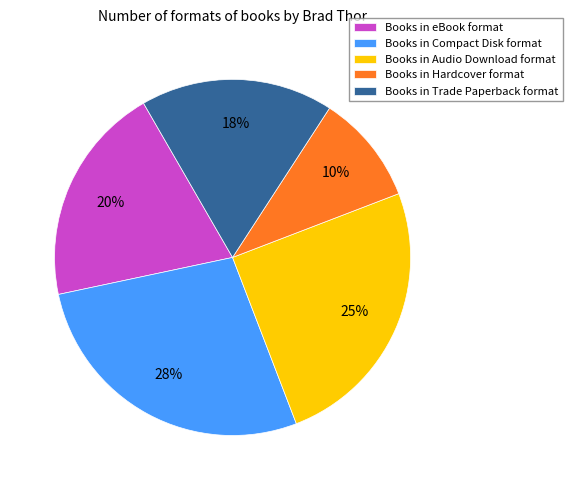

To the nearest percent, what is the combined percentage of Books in Compact Disk format and Books in Hardcover format?

38%